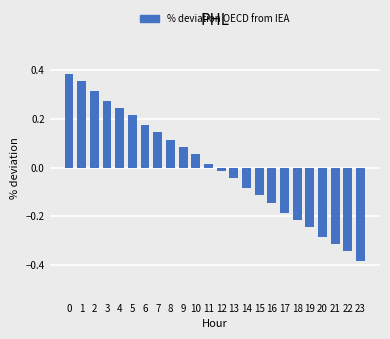

What is the change in value from 4 to 19?

-0.5